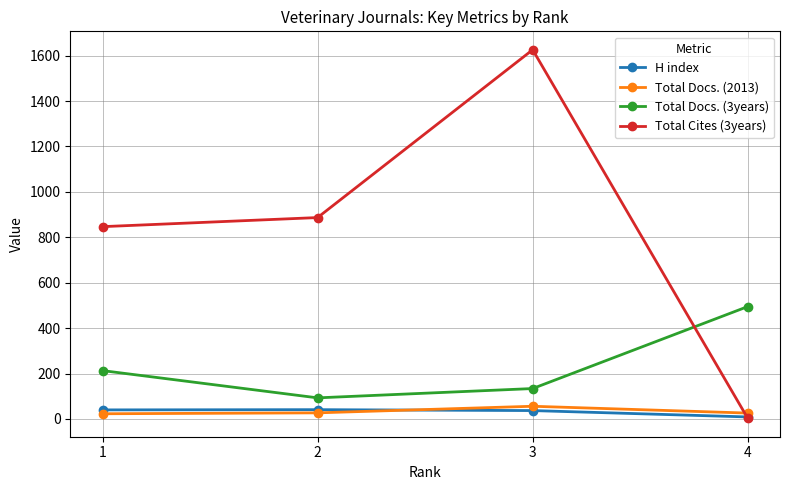

Count the number of data series in this chart.

4